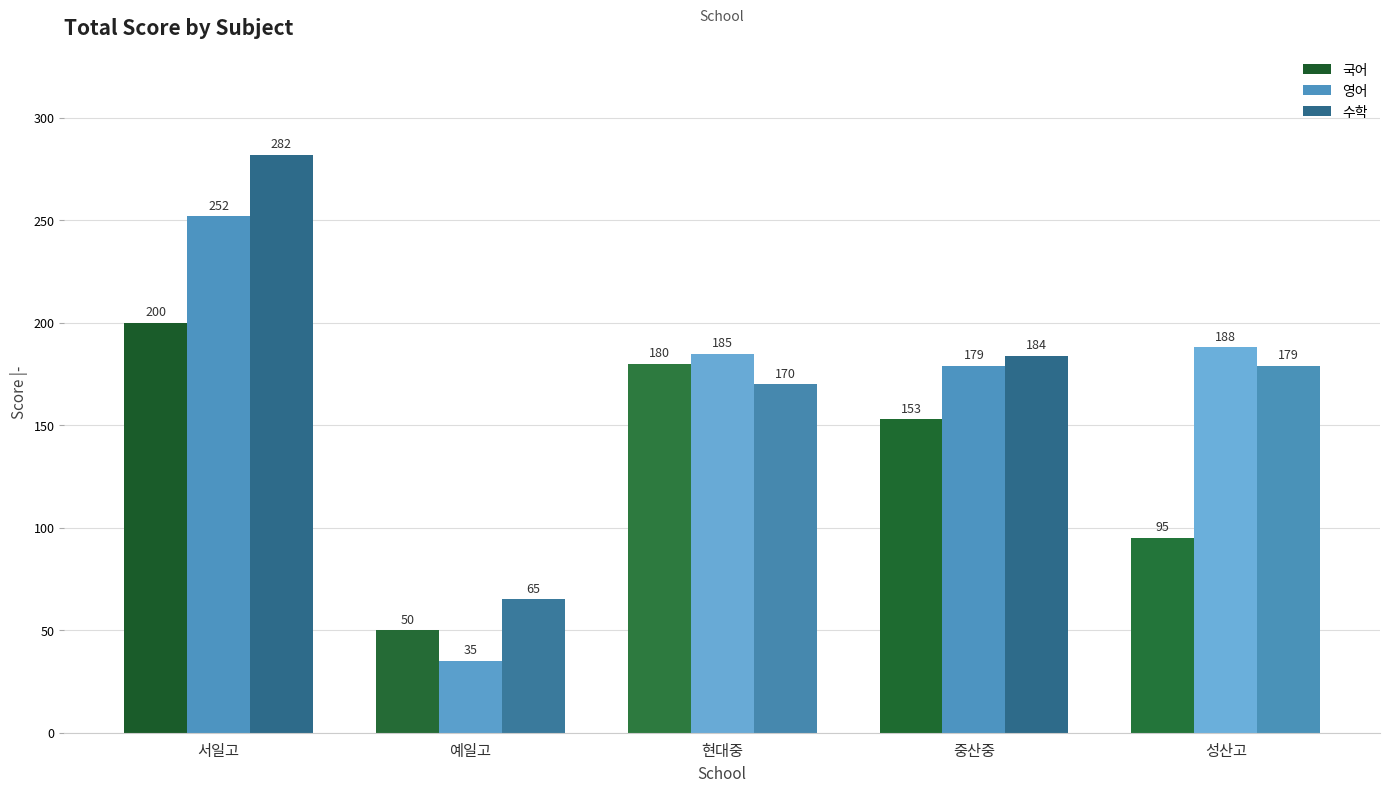

Which category has the highest value across all series?

서일고